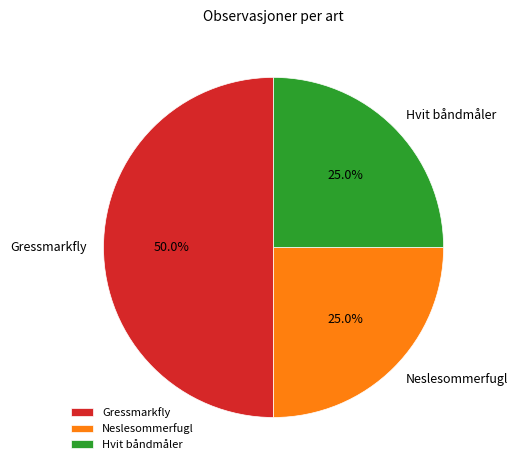

What is the ratio of the value at Neslesommerfugl to the value at Hvit båndmåler?

1.0